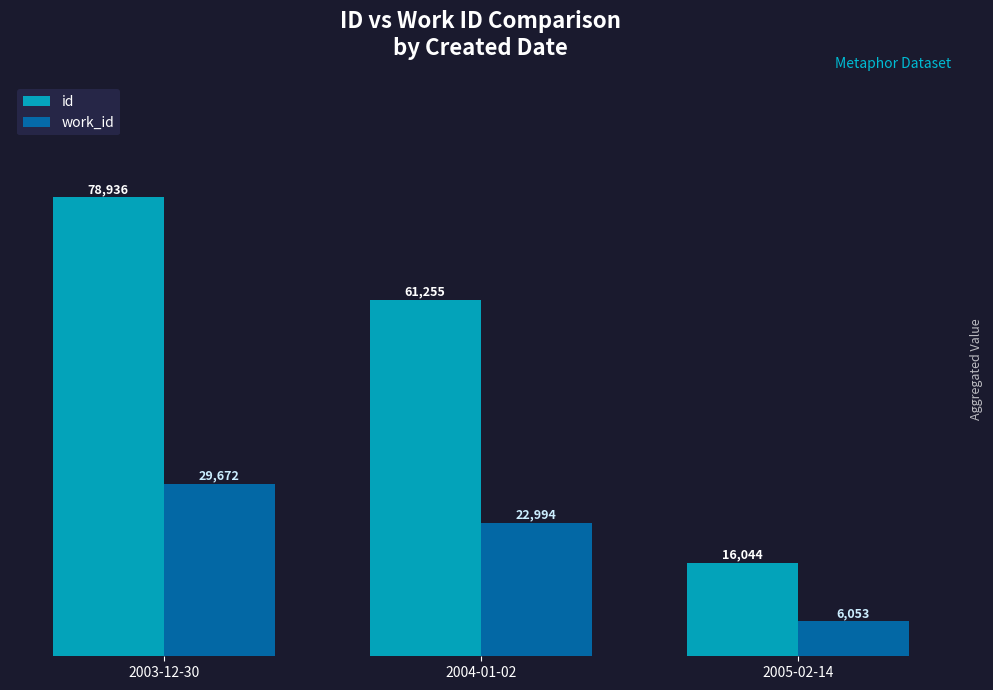

At which label does work_id reach its peak?

2003-12-30